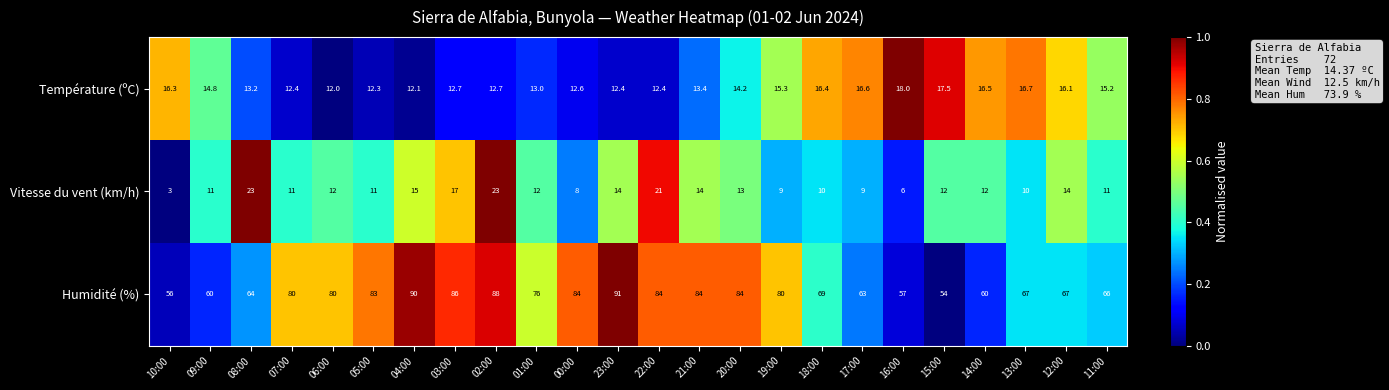

What is the total value across all series at 20:00?

111.2